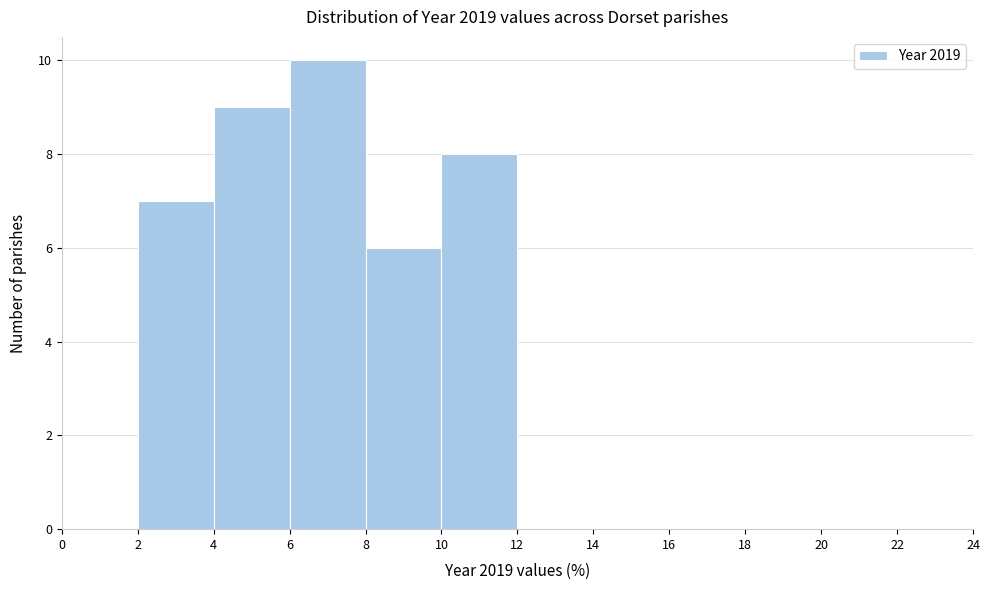

What is the height of the bar covering 6 to 8 on the x-axis? The values are not printed on the chart, so give them approximately, as read against the axis.

10